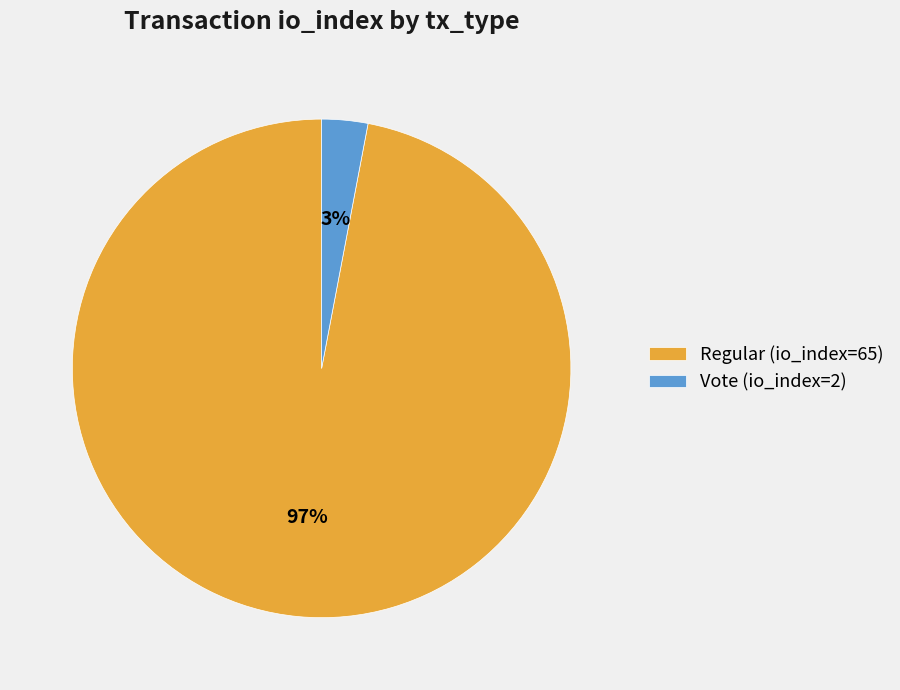

Between Regular (io_index=65) and Vote (io_index=2), which is larger?

Regular (io_index=65)